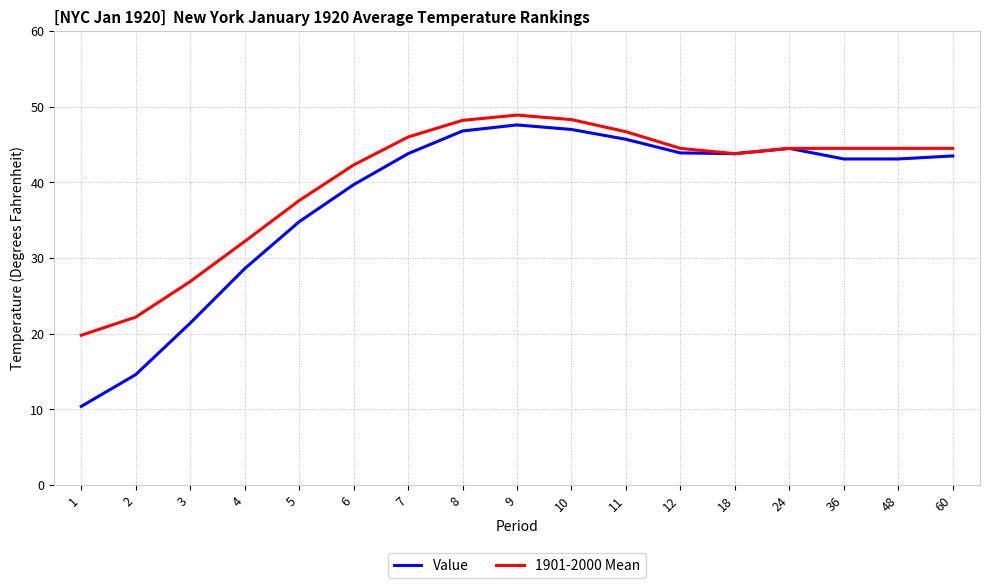

Rank the series at 48 from highest to lowest value.

1901-2000 Mean, Value